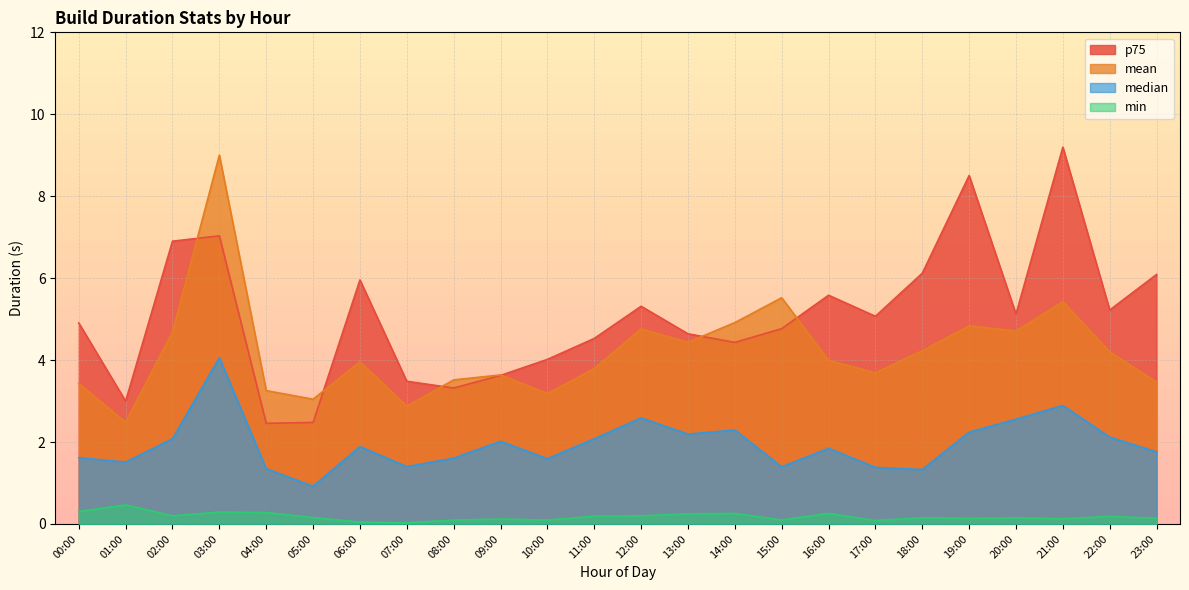

Between 18:00 and 11:00, which is larger?

18:00